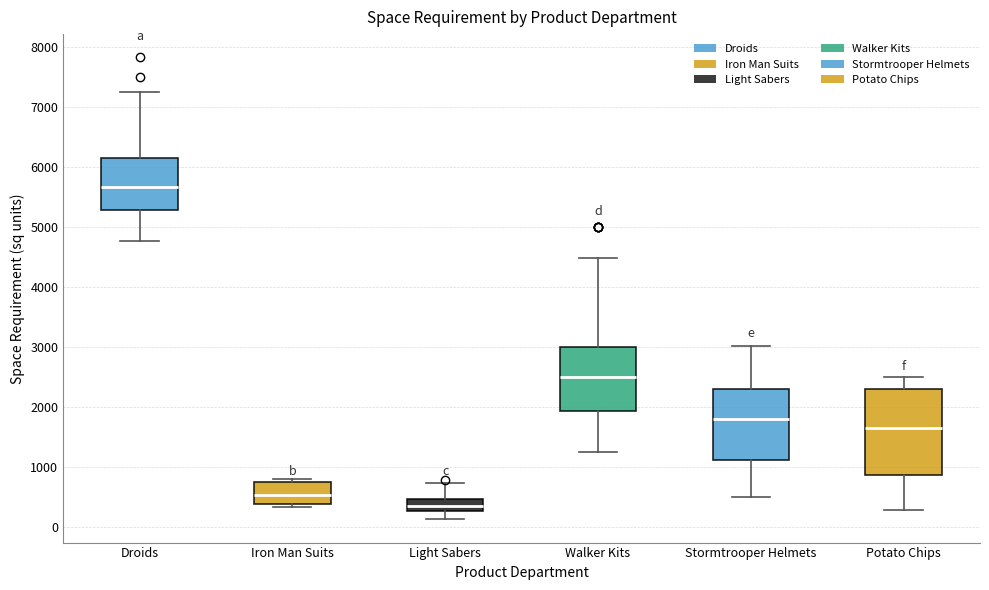

Where does the median line of the box for Droids sit on the y-axis? The values are not printed on the chart, so give them approximately, as read against the axis.

5700